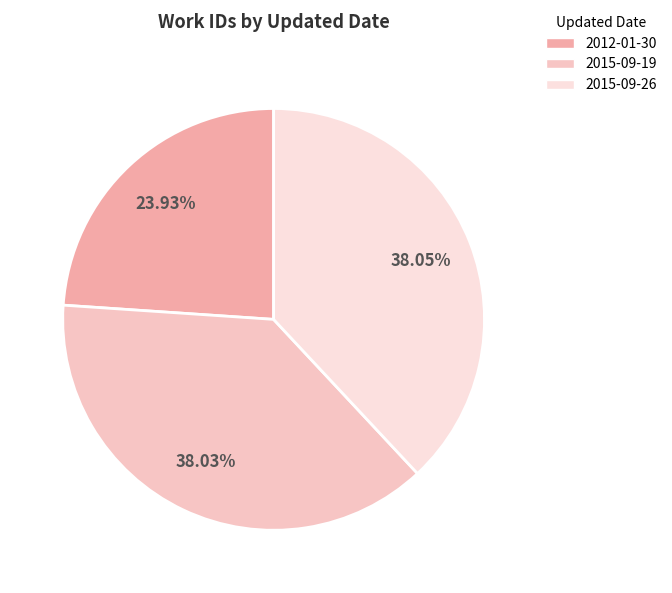

Approximately how many times larger is the value at 2015-09-19 compared to 2015-09-26?

1.0